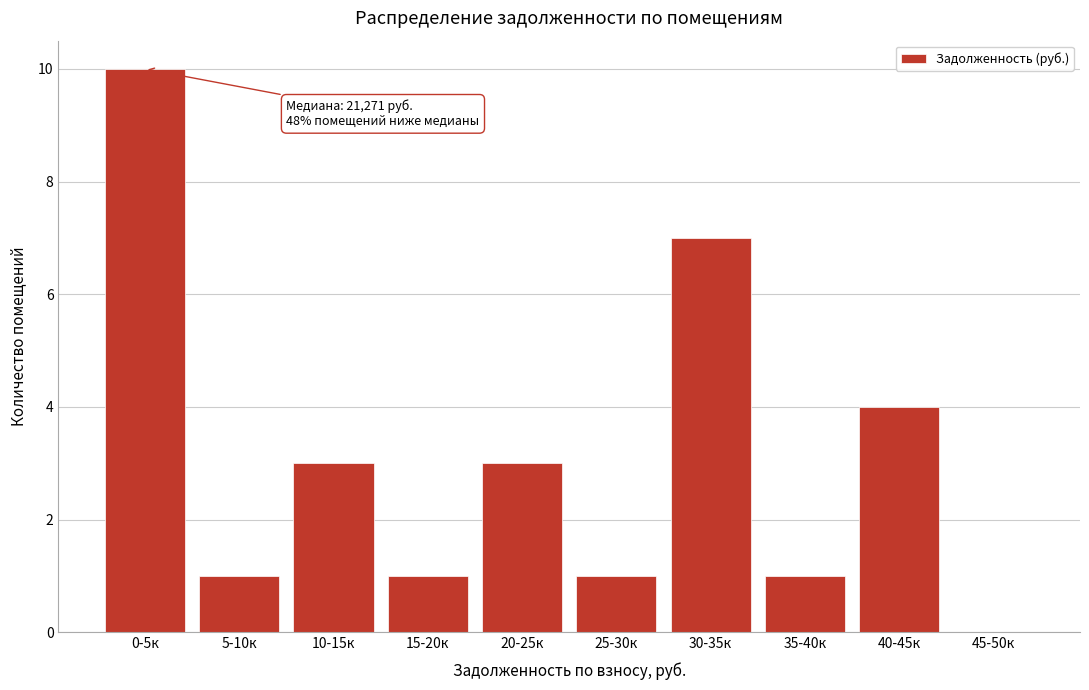

Reading right to left, what are all the values shown in this chart?

45-50к=0	40-45к=4	35-40к=1	30-35к=7	25-30к=1	20-25к=3	15-20к=1	10-15к=3	5-10к=1	0-5к=10